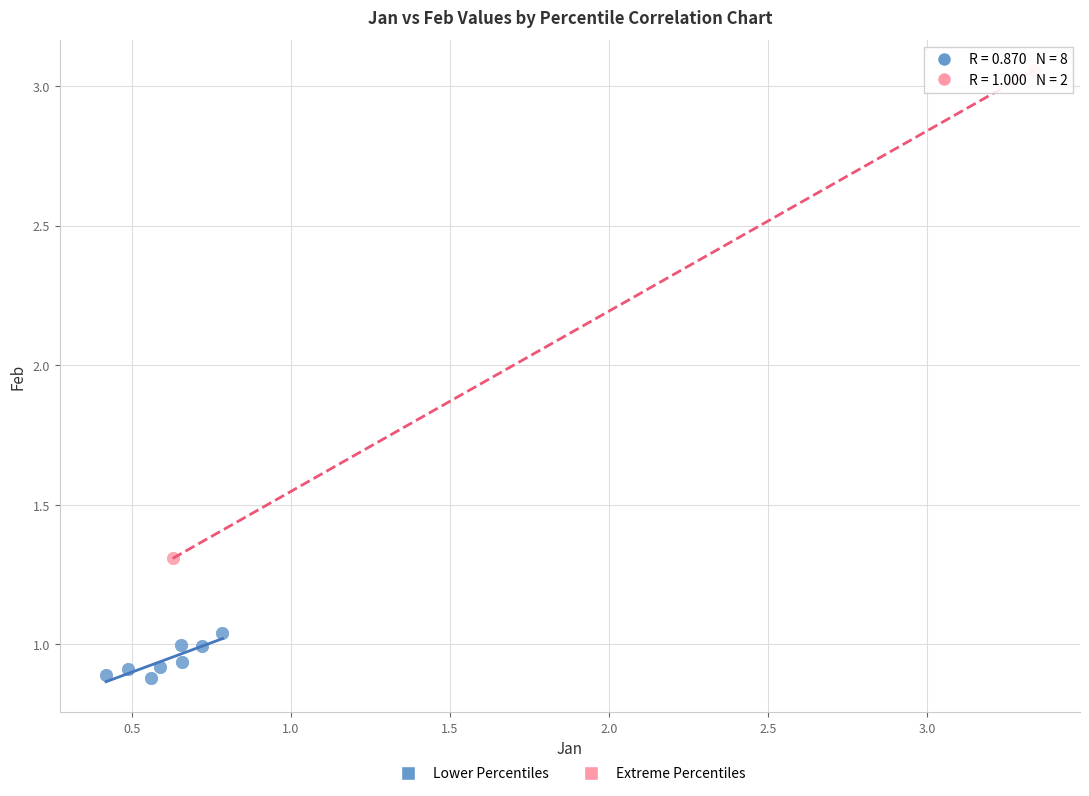

Which series has the largest Y range (max minus min)?

Extreme Percentiles